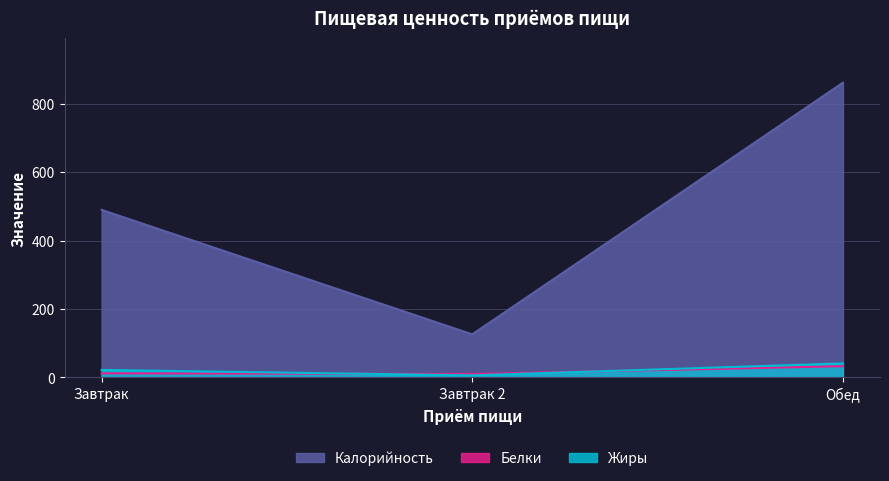

At which category is the sum across all series the highest?

Обед